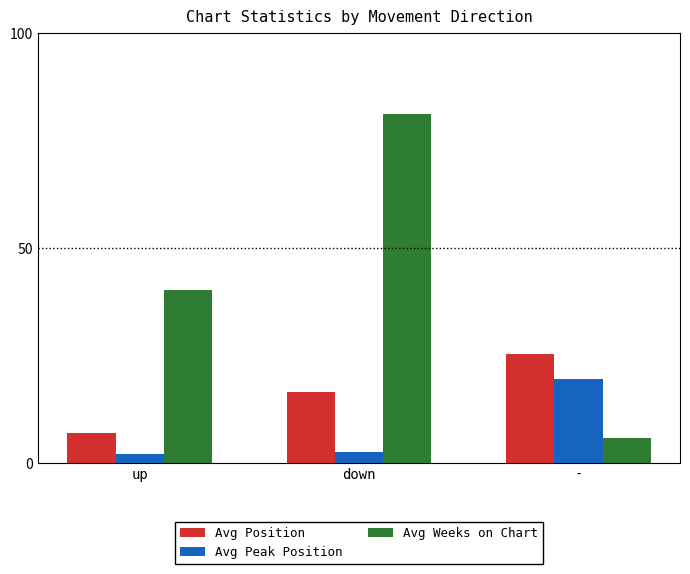

How many series are shown in this chart?

3